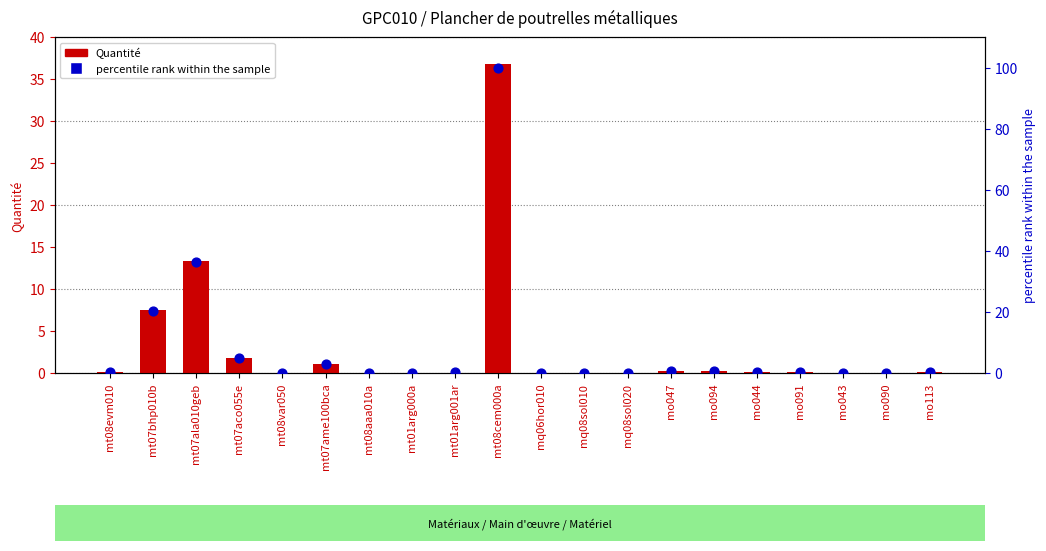

Which series reaches the maximum Y coordinate?

percentile rank within the sample